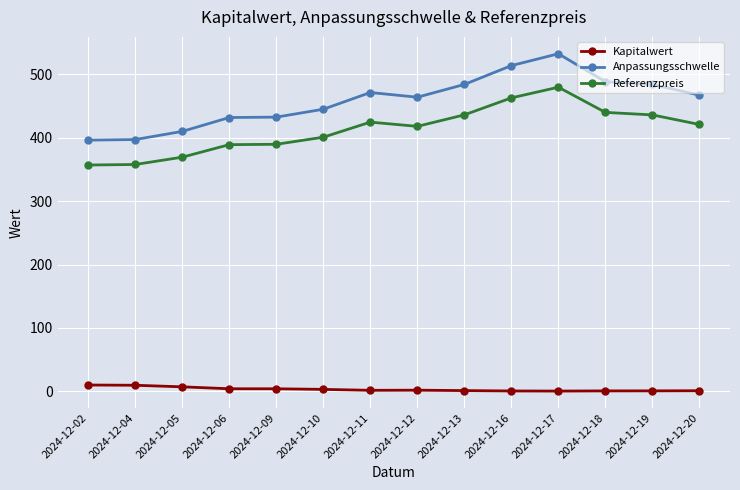

True or false: Anpassungsschwelle and Referenzpreis cross at least once.

False